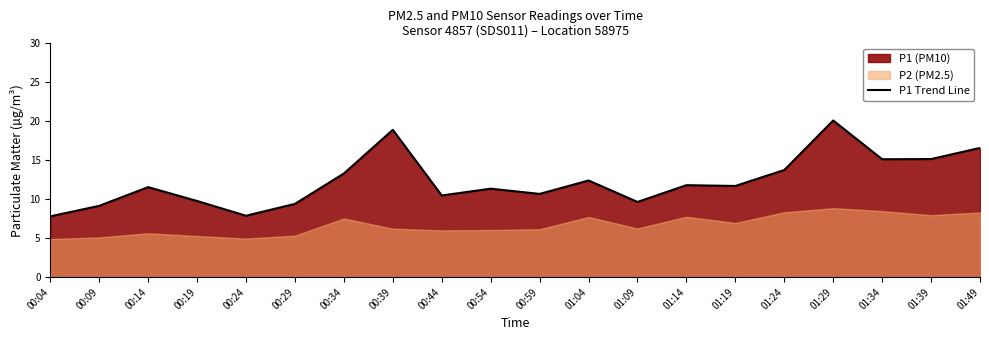

How many data points does each series have?

20